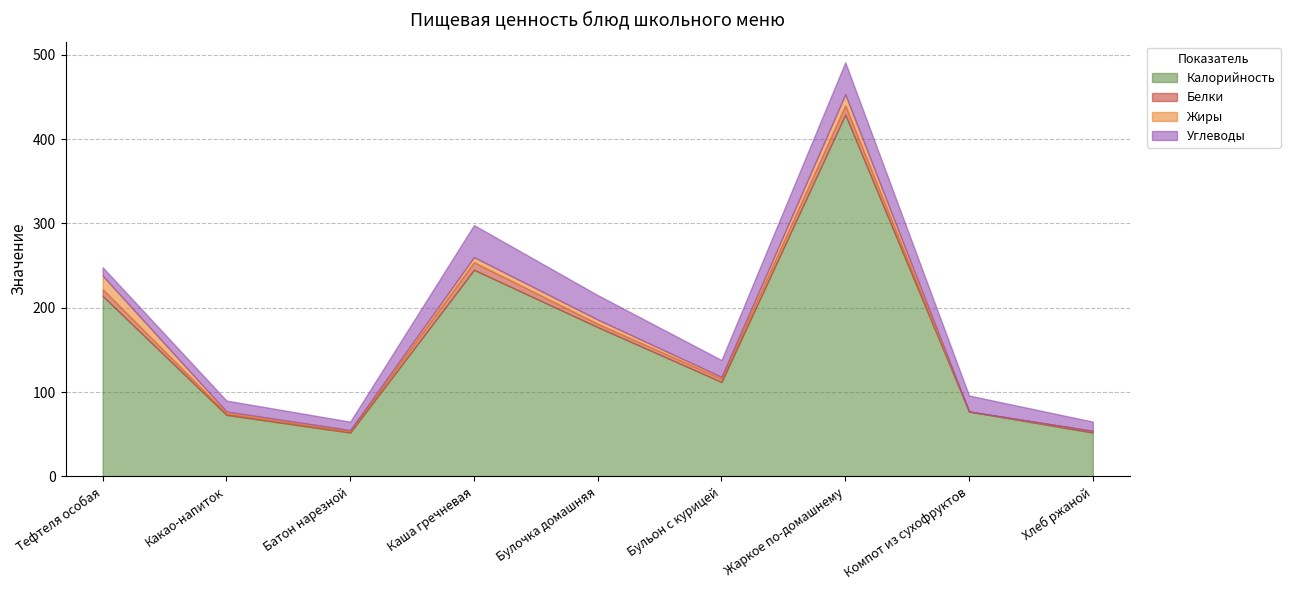

Which series has the largest range (max minus min)?

Калорийность